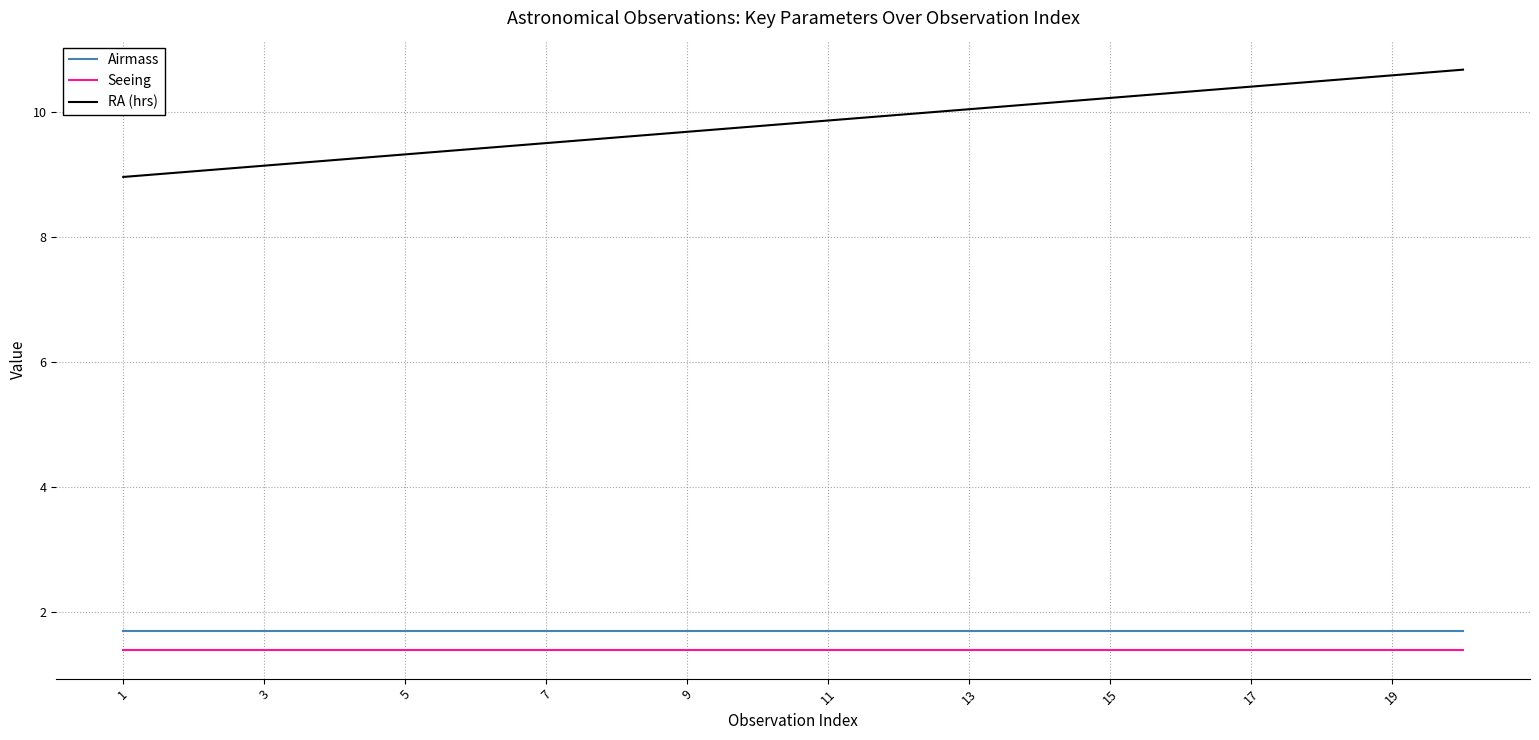

Which series has the largest total across all categories?

RA (hrs)